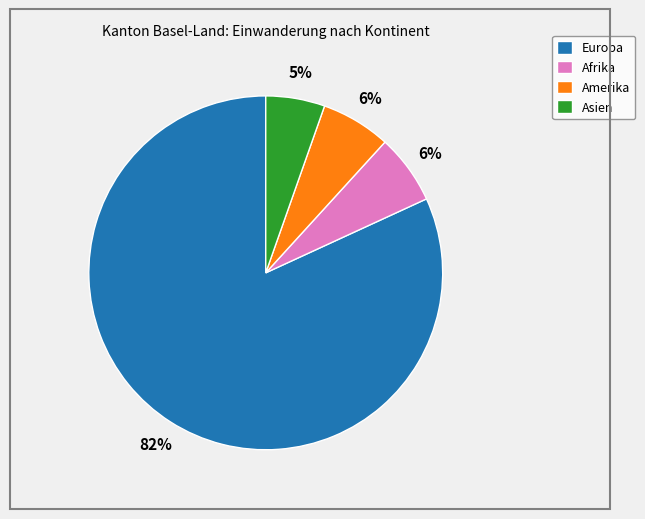

Is the sum of Amerika and Asien greater than half?

No